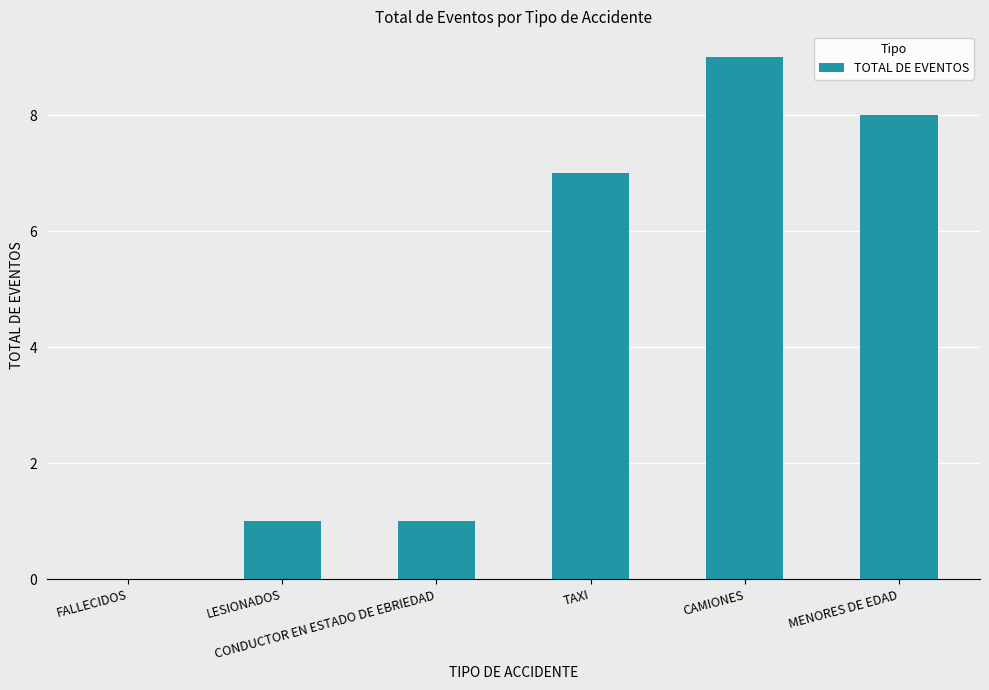

The value at CONDUCTOR EN ESTADO DE EBRIEDAD is 0. True or false?

False